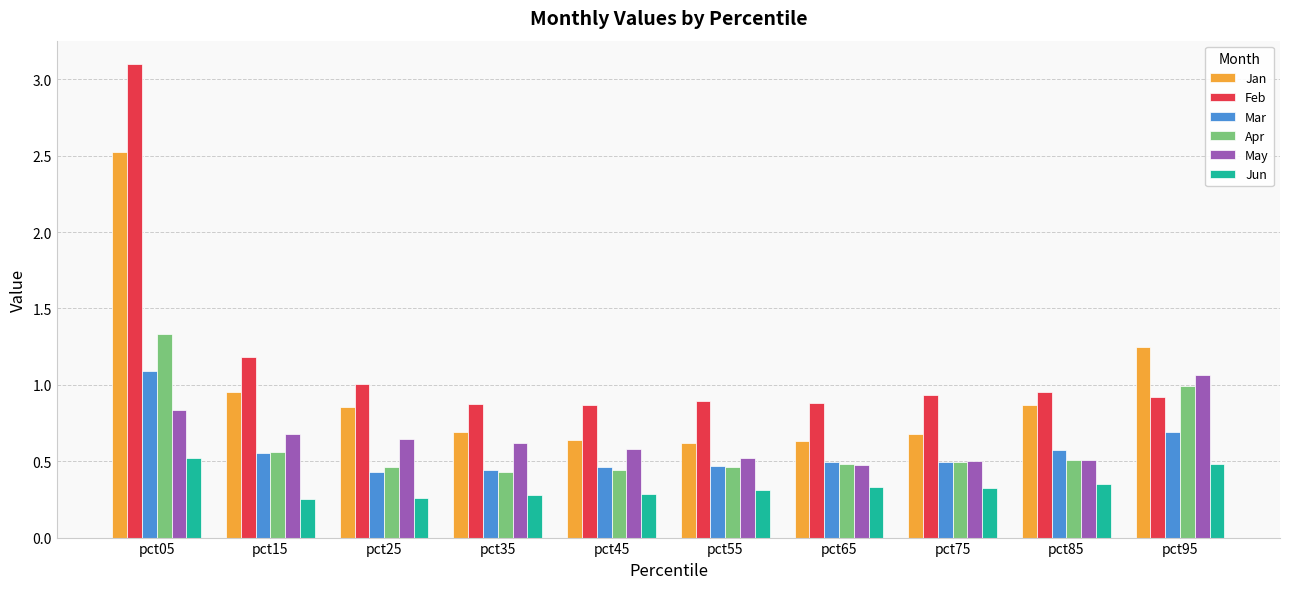

Are the bars horizontal?

No